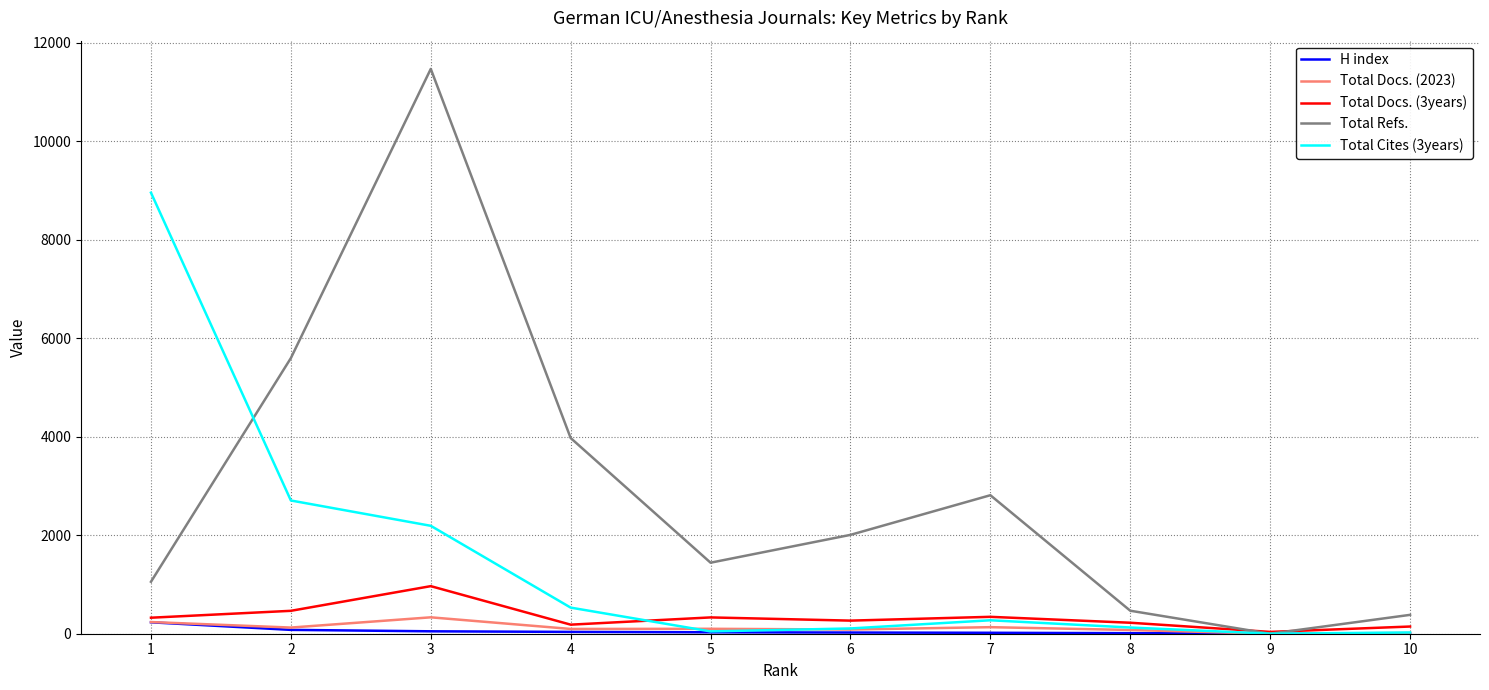

At how many categories does at least one series exceed 4626?

3